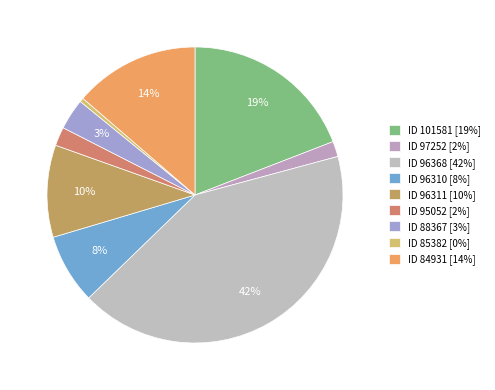

Which slice is the largest?

ID 96368 [42%]